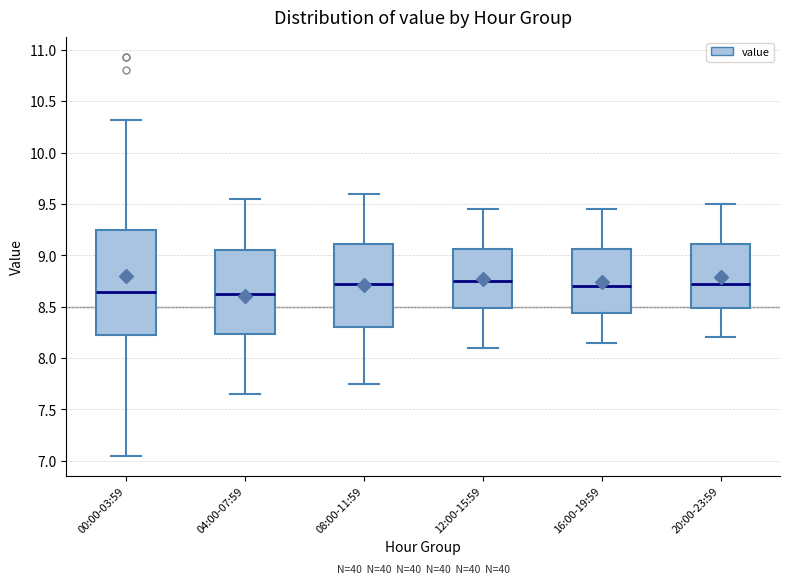

Reading left to right, transcribe this box plot: for each box, give where its median line is, the range the box spans, and where its two whiskers end, as read against the y-axis. The values are not printed on the chart, so give them approximately, as read against the axis.

00:00-03:59: median 8.65, box 8.20 to 9.25, whiskers 7.05 to 10.30
04:00-07:59: median 8.65, box 8.25 to 9.05, whiskers 7.65 to 9.55
08:00-11:59: median 8.75, box 8.30 to 9.10, whiskers 7.75 to 9.60
12:00-15:59: median 8.75, box 8.50 to 9.05, whiskers 8.10 to 9.45
16:00-19:59: median 8.70, box 8.45 to 9.05, whiskers 8.15 to 9.45
20:00-23:59: median 8.75, box 8.50 to 9.10, whiskers 8.20 to 9.50